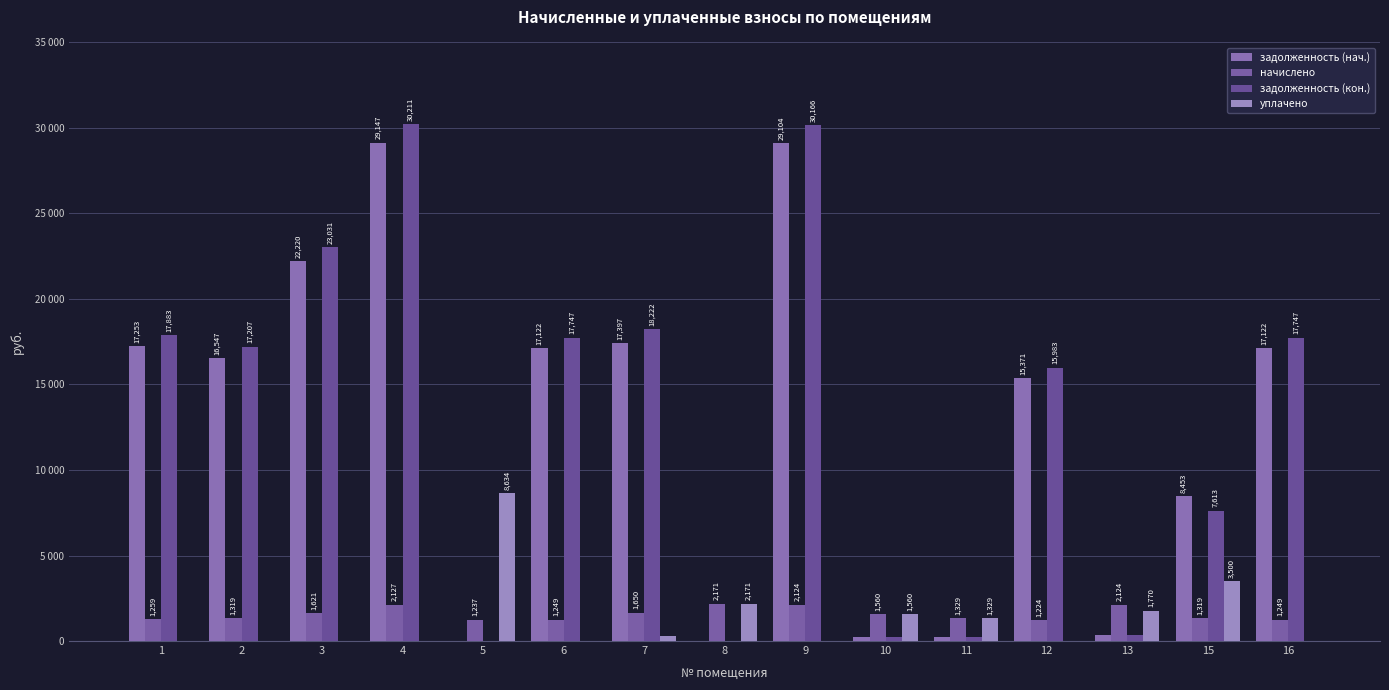

Are the bars horizontal?

No